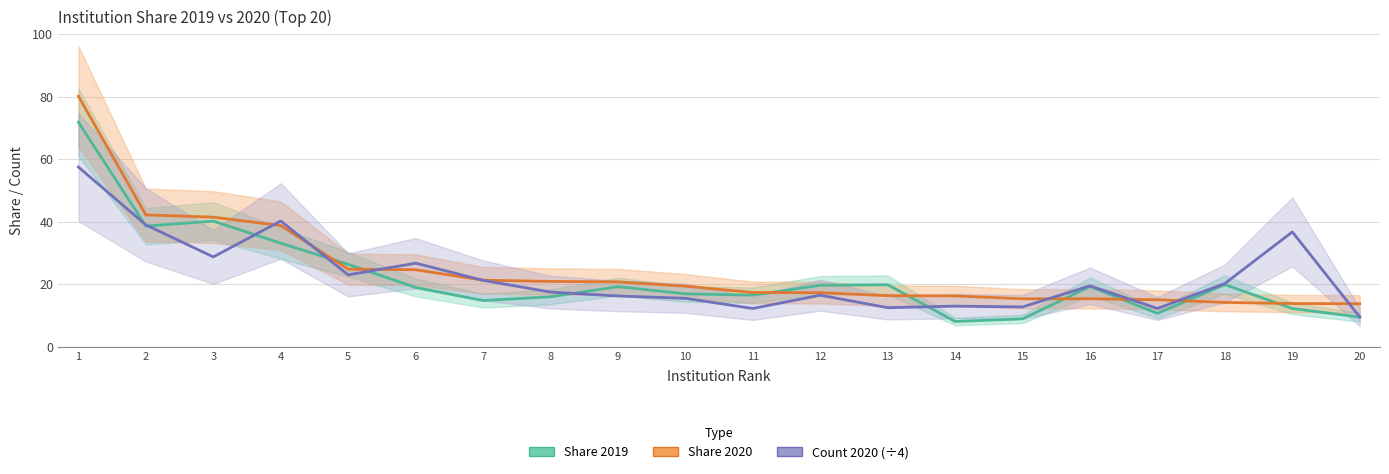

What is the difference between the second highest and minimum values in the Share 2020 series?

28.4